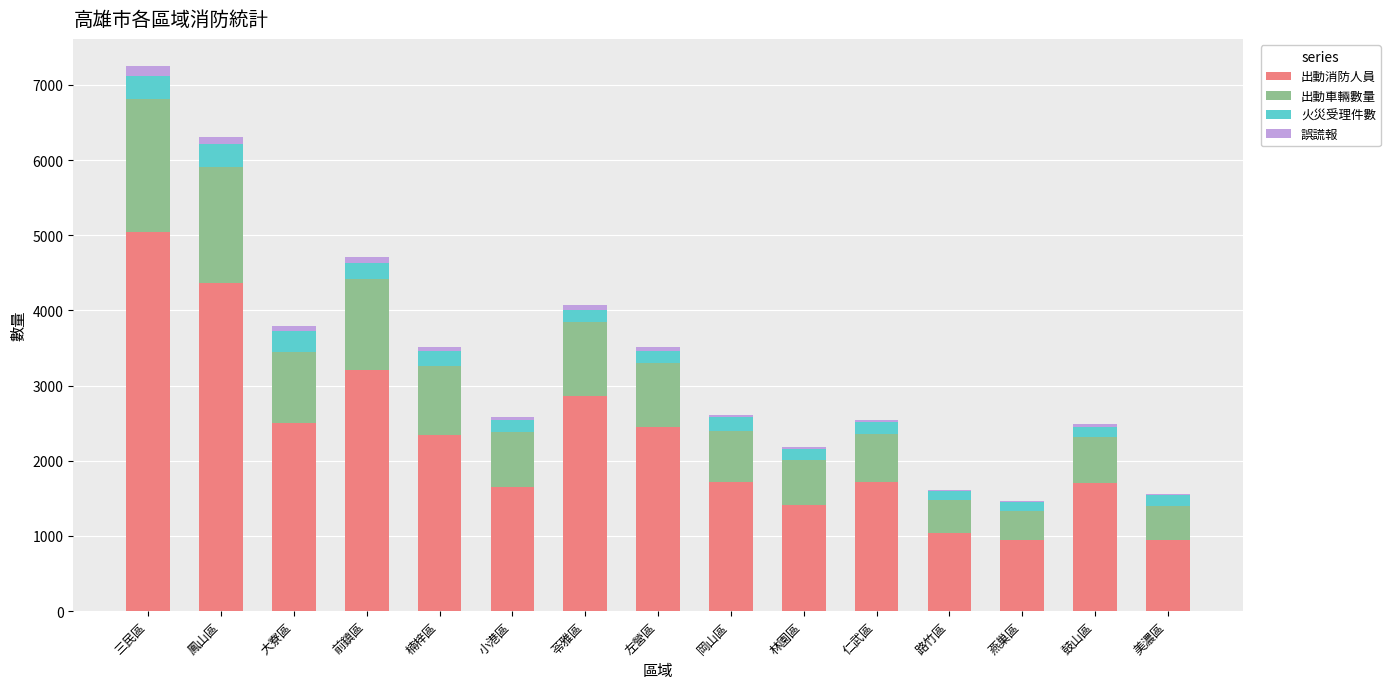

What is the highest value of the 出動消防人員 series?

5048